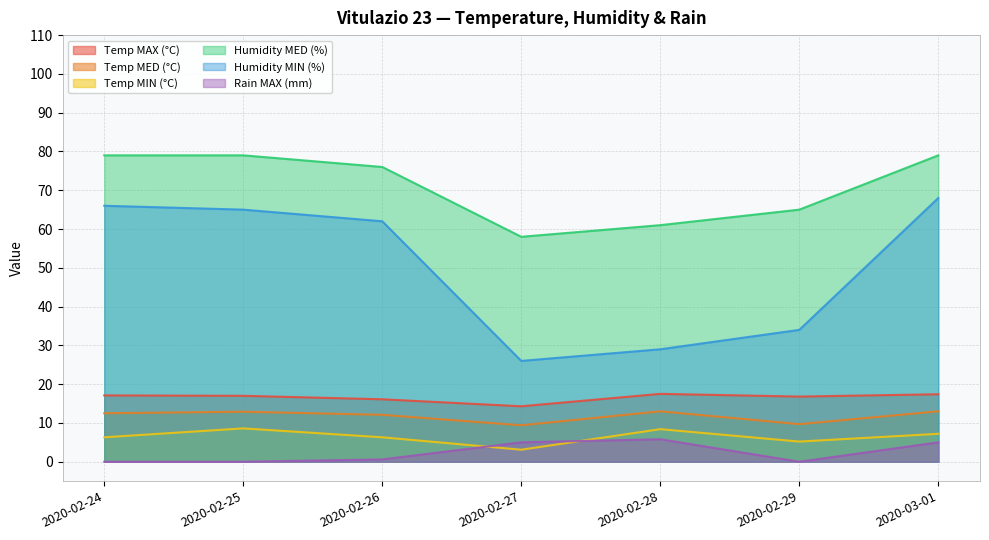

How many values in the Humidity MED (%) series exceed 76?

3